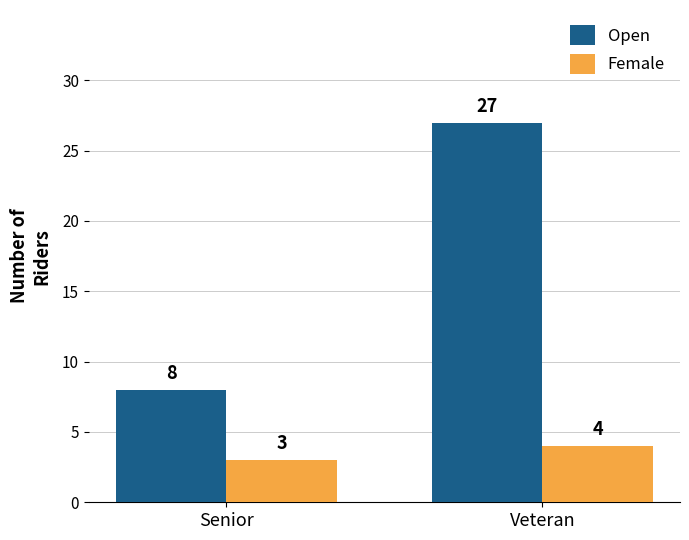

Reading right to left, what are all the values shown in this chart?

Open: 27	8
Female: 4	3